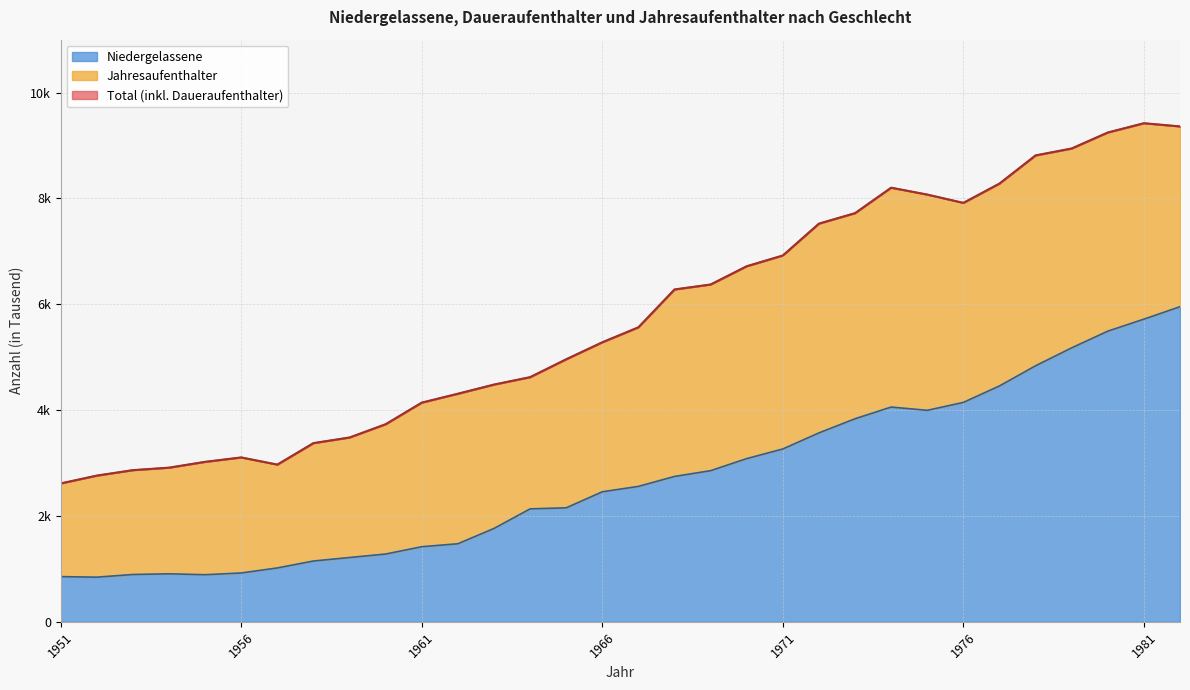

True or false: Niedergelassene and Total cross at least once.

False